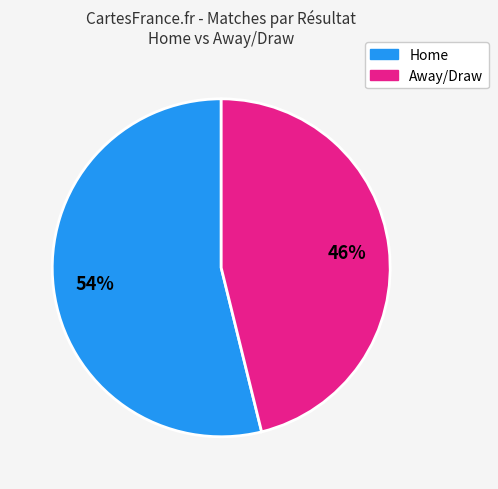

How many slices are in this pie chart?

2